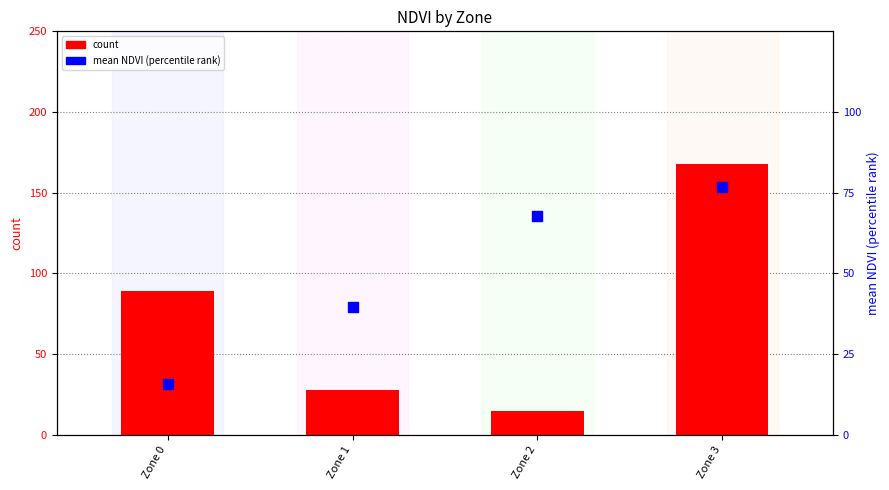

At which category is the sum across all series the highest?

Zone 3